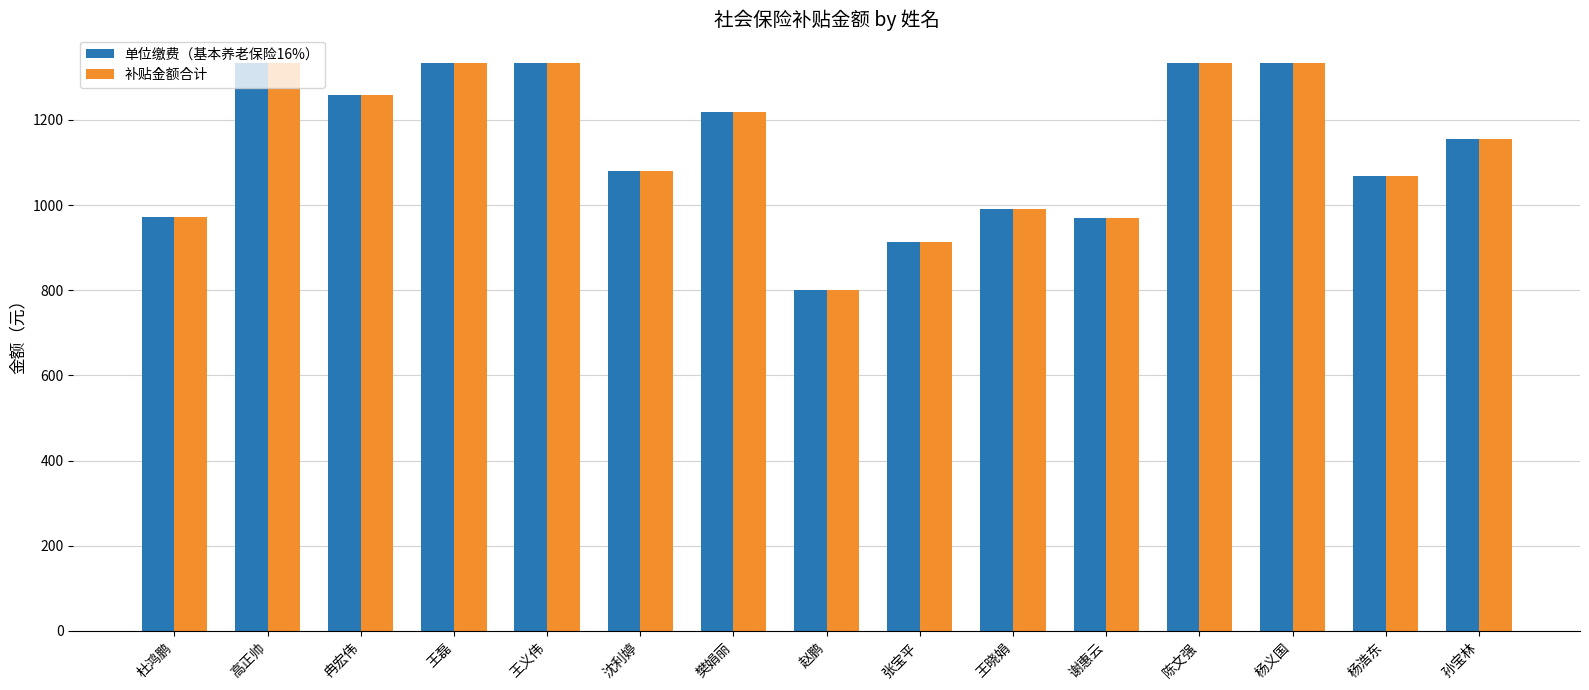

What is the difference between the maximum and minimum values in the 补贴金额合计 series?

533.3